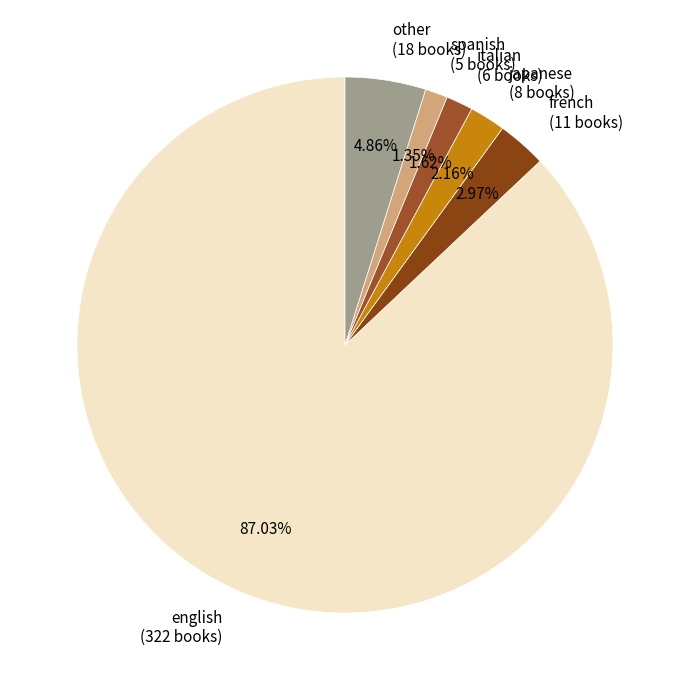

Which has a higher value, japanese (8 books) or french (11 books)?

french (11 books)